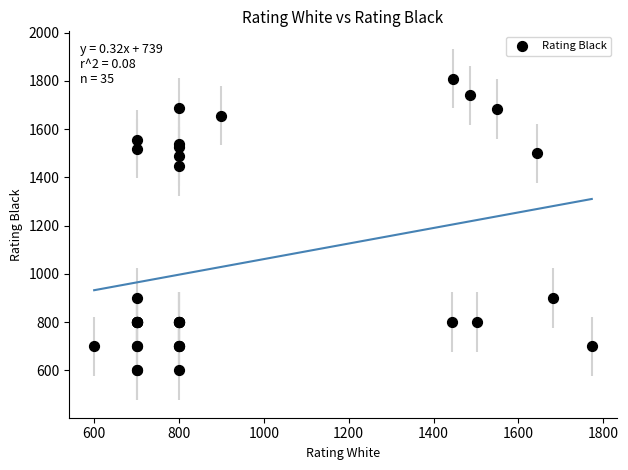

What Y value in the scatter plot is closest to 1204?

1446